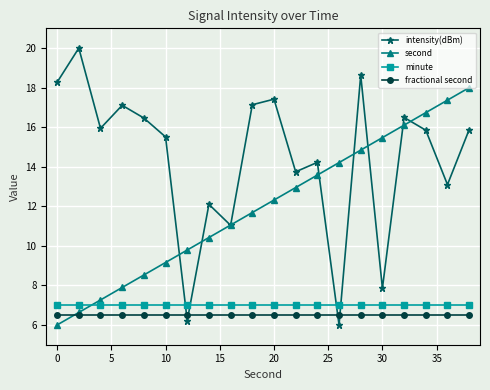

How many intersections are there between minute and second?

1